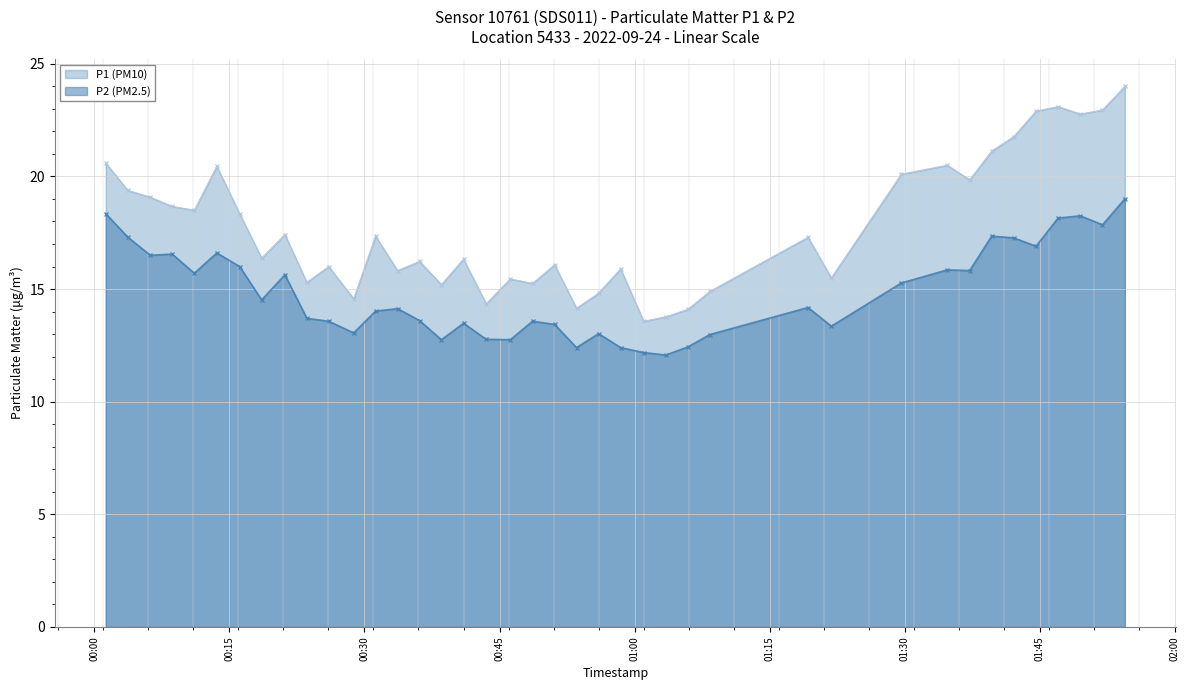

How many interior local peaks does the P2 (PM2.5) series have?

11